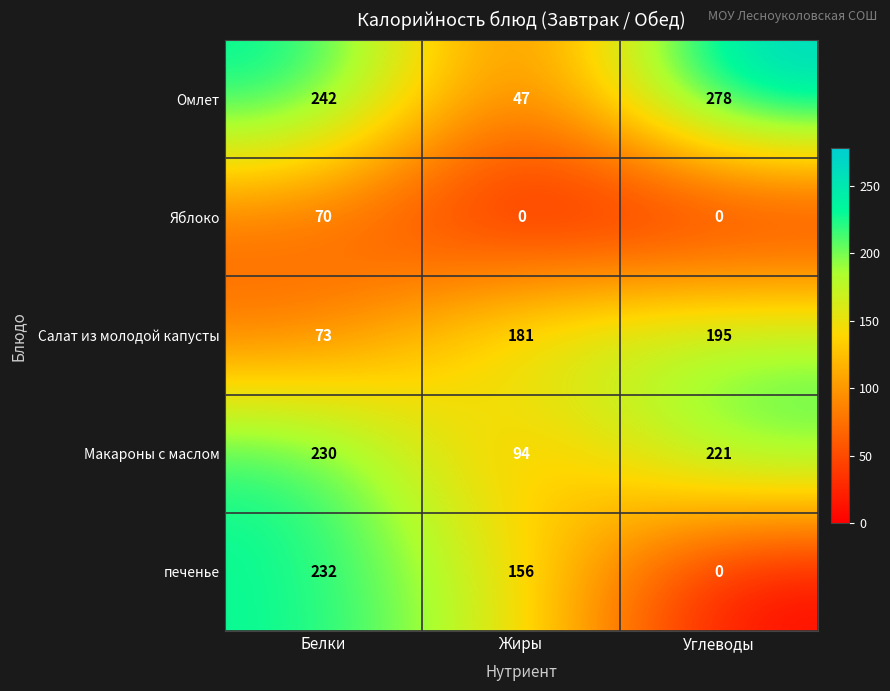

Which series changed the most between Белки and Углеводы?

печенье